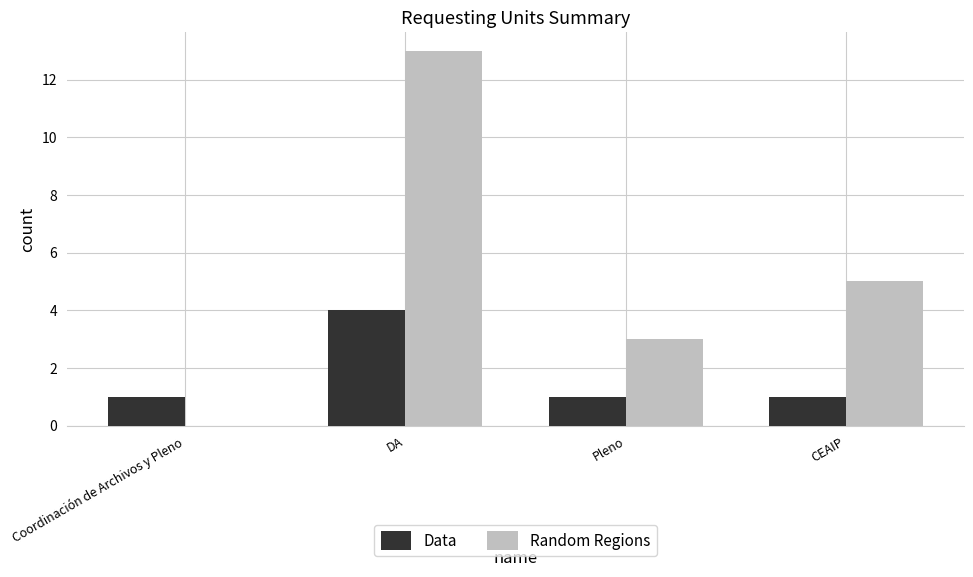

At which category is the sum across all series the highest?

DA